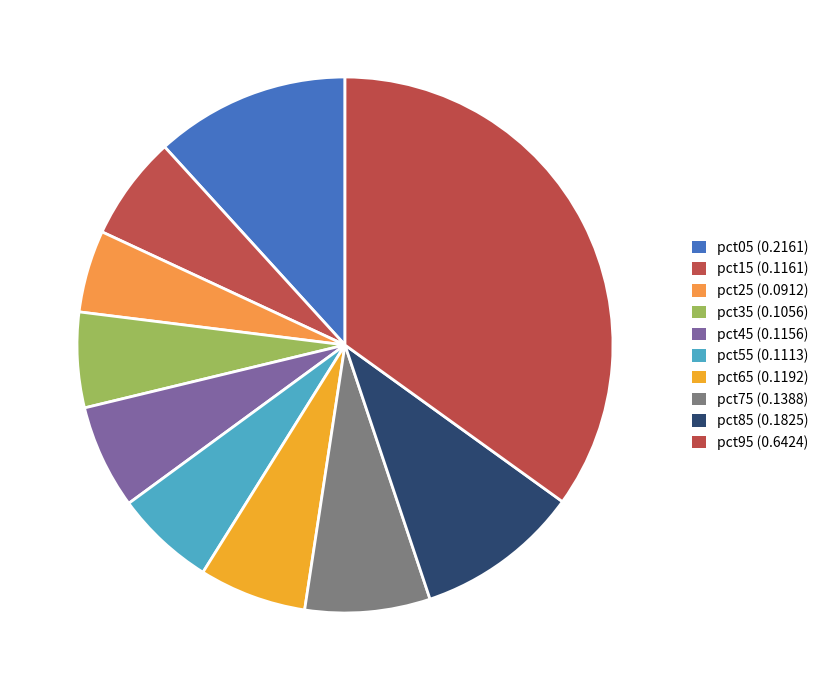

Between pct75 and pct25, which is larger?

pct75